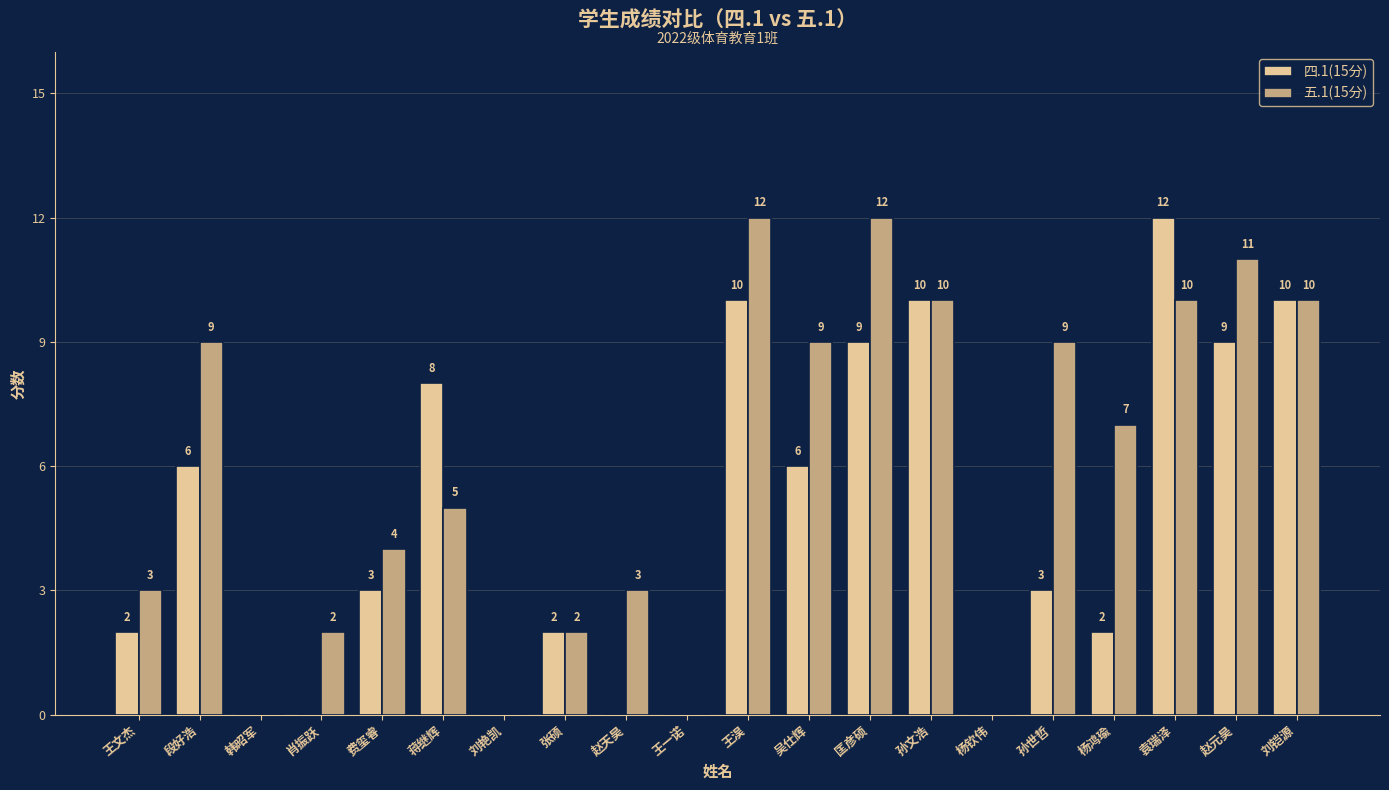

Is the value of 四.1(15分) at 段好浩 greater than the value of 五.1(15分) at 费玺睿?

Yes